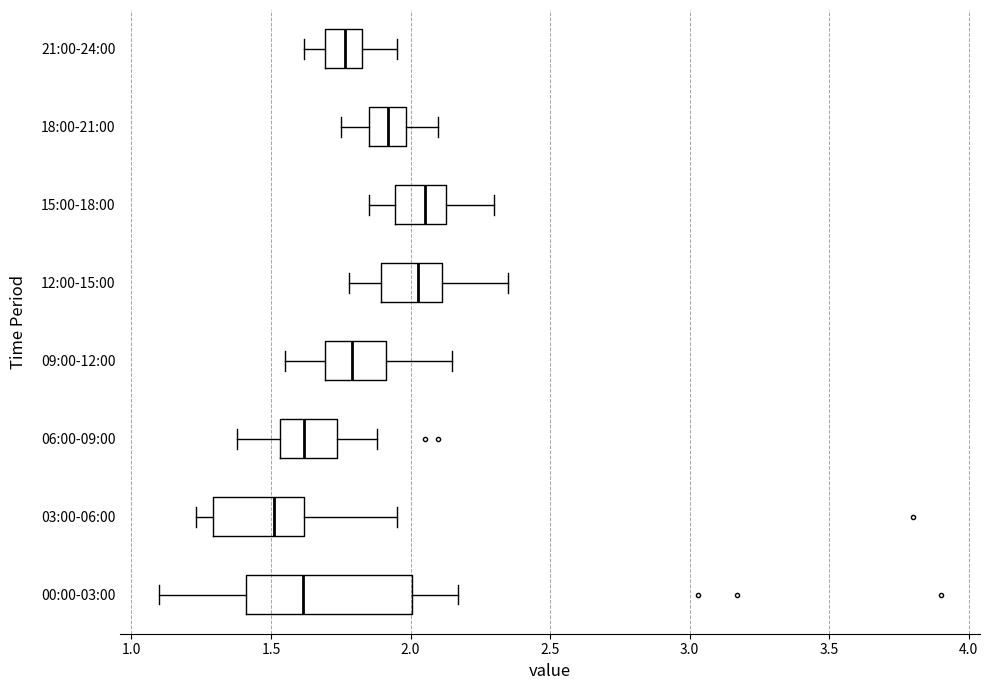

Reading bottom to top, read every box against the x-axis: the position of its median line, the range the box covers, and the ends of its whiskers. The values are not printed on the chart, so give them approximately, as read against the axis.

00:00-03:00: median 1.60, box 1.40 to 2.00, whiskers 1.10 to 2.15
03:00-06:00: median 1.50, box 1.30 to 1.60, whiskers 1.25 to 1.95
06:00-09:00: median 1.60, box 1.55 to 1.75, whiskers 1.40 to 1.90
09:00-12:00: median 1.80, box 1.70 to 1.90, whiskers 1.55 to 2.15
12:00-15:00: median 2.05, box 1.90 to 2.10, whiskers 1.80 to 2.35
15:00-18:00: median 2.05, box 1.95 to 2.15, whiskers 1.85 to 2.30
18:00-21:00: median 1.90, box 1.85 to 2.00, whiskers 1.75 to 2.10
21:00-24:00: median 1.75, box 1.70 to 1.85, whiskers 1.60 to 1.95